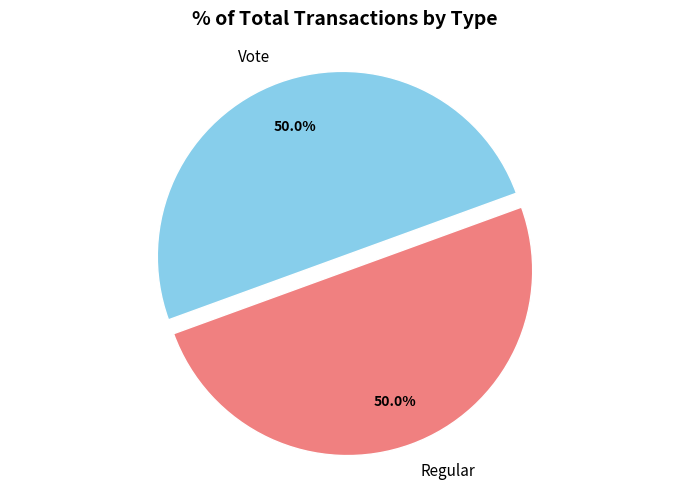

What is the total percentage of Vote and Regular?

100.0%